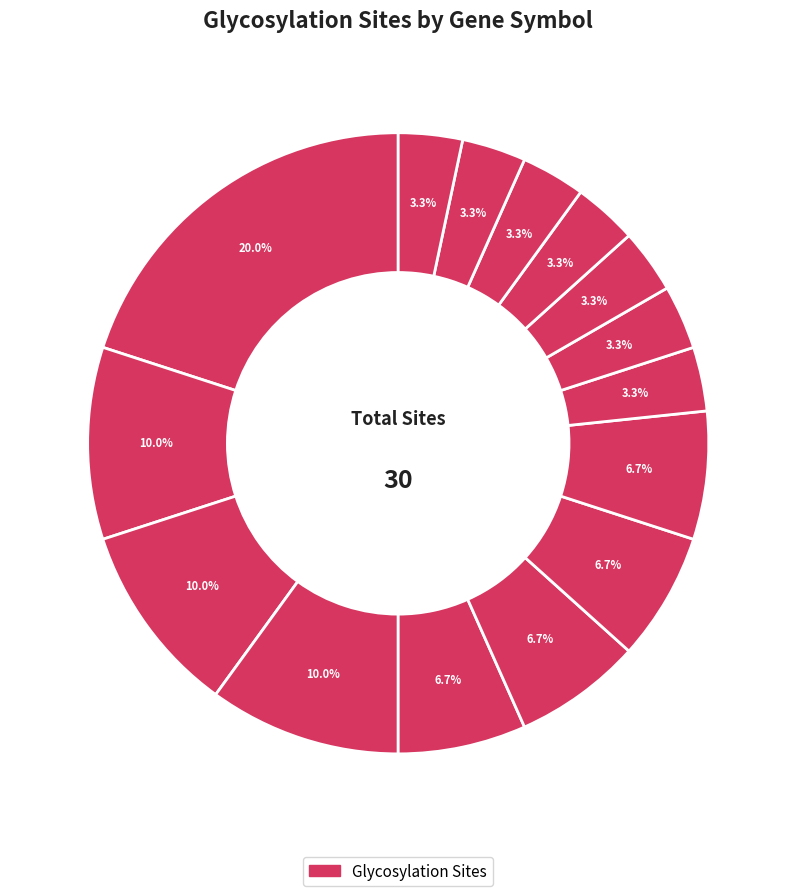

To the nearest percent, what is the difference between the largest and smallest slice percentages?

17%